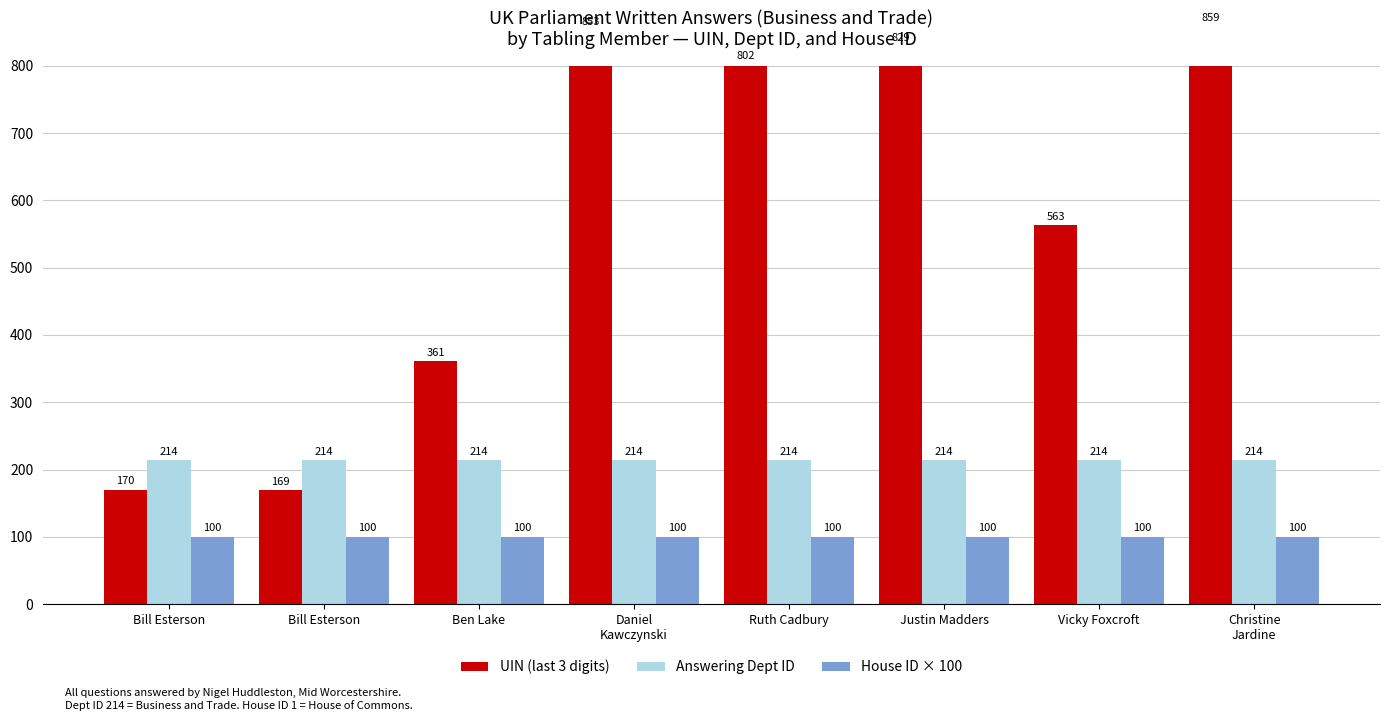

Reading right to left, list all the values displayed in this chart.

UIN (last 3 digits): 859	563	829	802	853	361	169	170
Answering Dept ID: 214	214	214	214	214	214	214	214
House ID × 100: 100	100	100	100	100	100	100	100